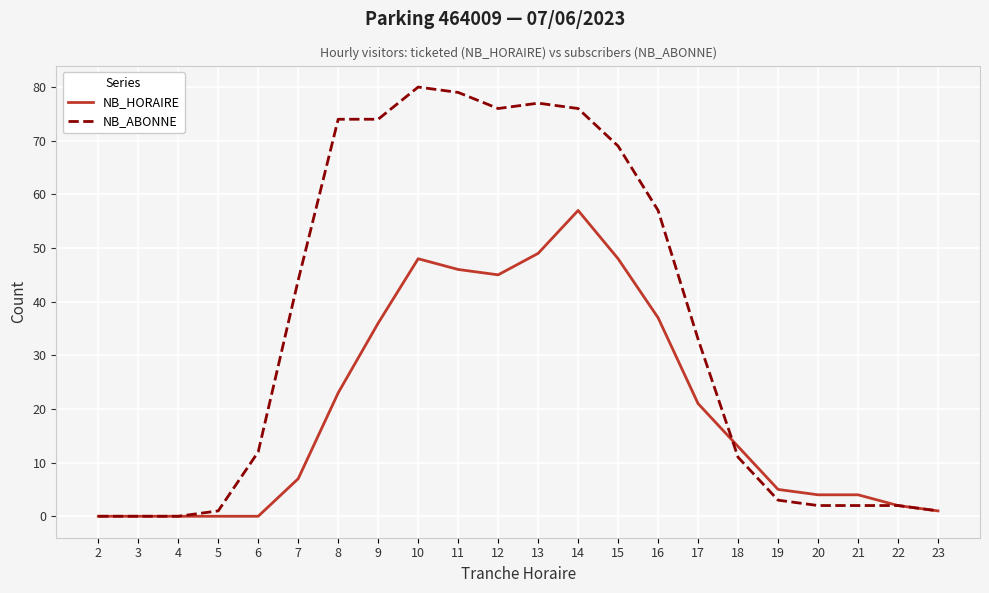

At which label is NB_HORAIRE closest to 28?

8